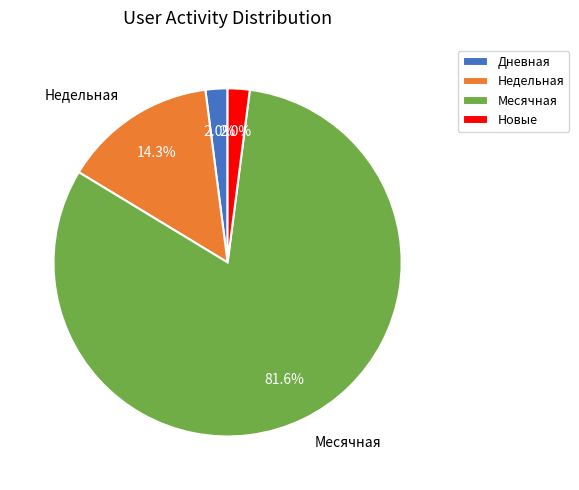

Which slice is the largest?

Месячная